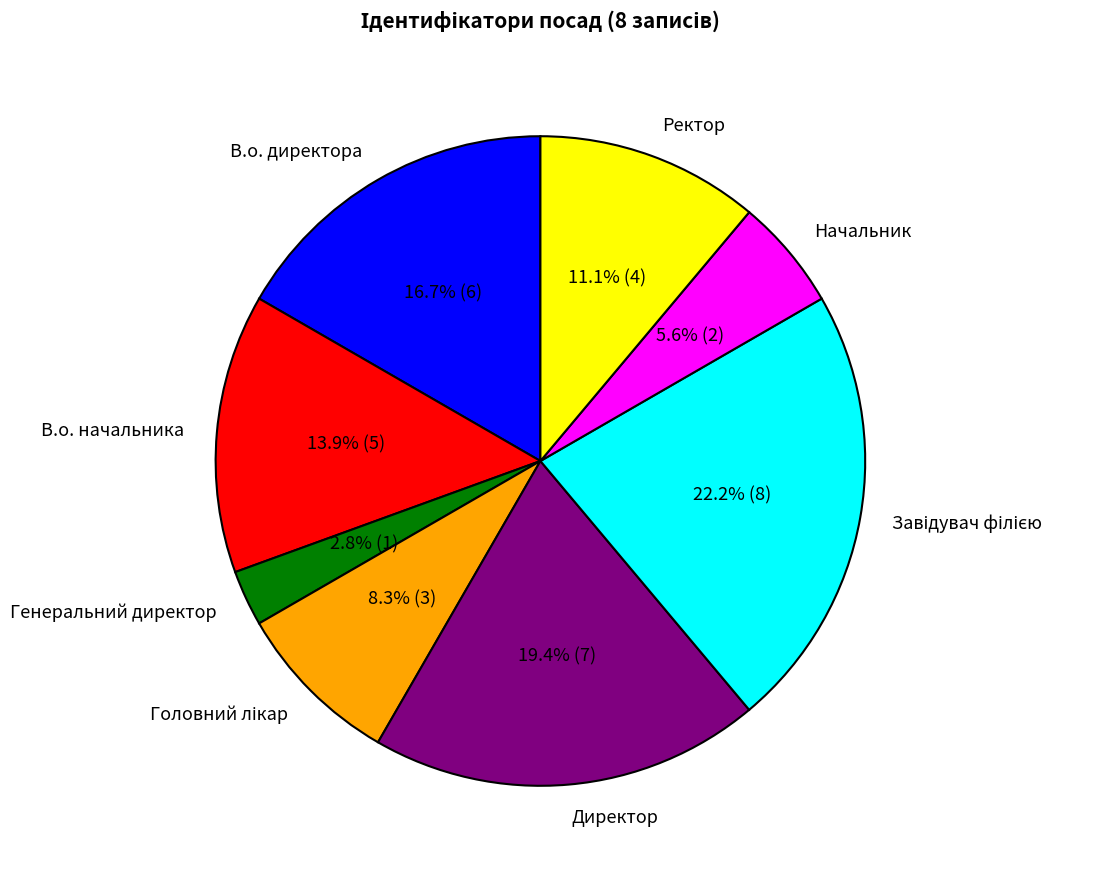

What percentage do Директор and Начальник together represent?

25.0%